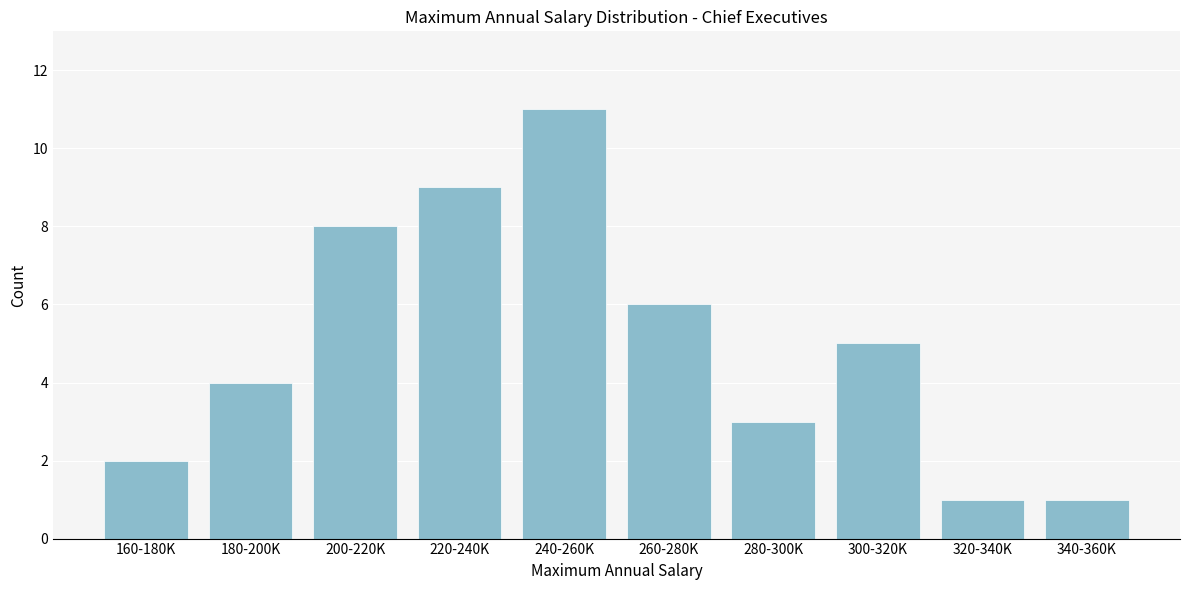

Reading left to right, transcribe all the data shown in this chart.

160-180K=2	180-200K=4	200-220K=8	220-240K=9	240-260K=11	260-280K=6	280-300K=3	300-320K=5	320-340K=1	340-360K=1